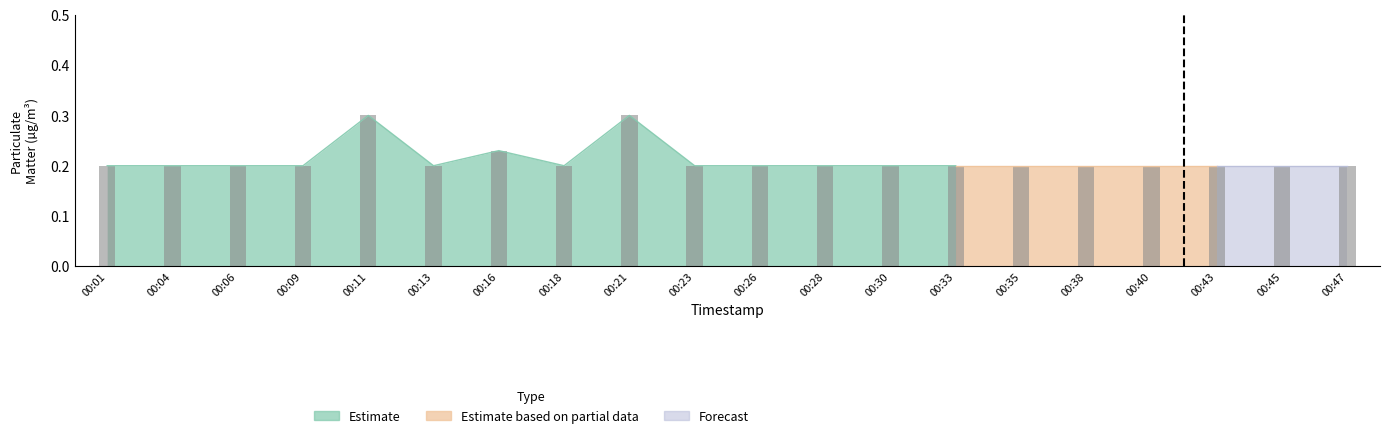

Reading right to left, what are all the values shown in this chart?

0.2	0.2	0.2	0.2	0.2	0.2	0.2	0.2	0.2	0.2	0.2	0.3	0.2	0.2	0.2	0.3	0.2	0.2	0.2	0.2